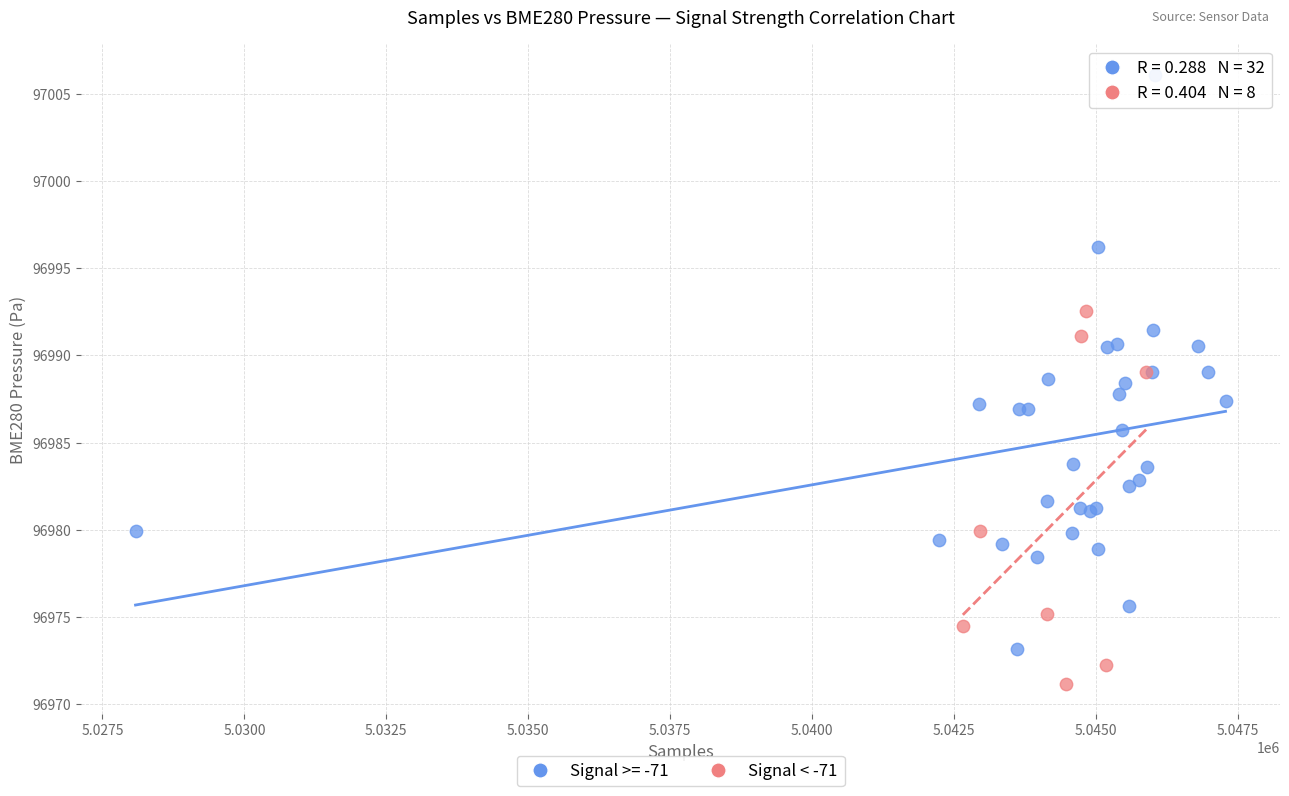

Which series has the widest spread of Y values?

Signal >= -71